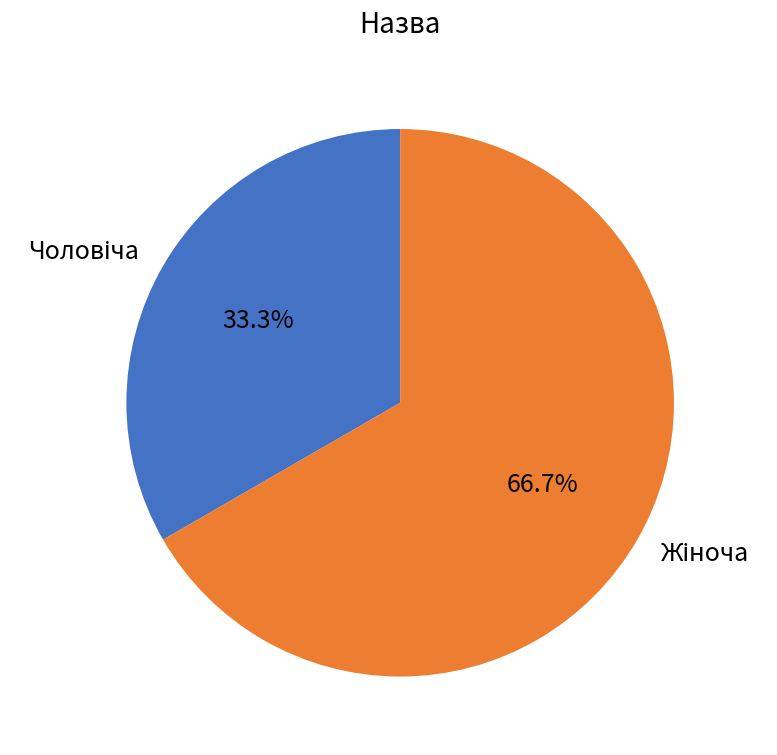

How many slices are in this pie chart?

2